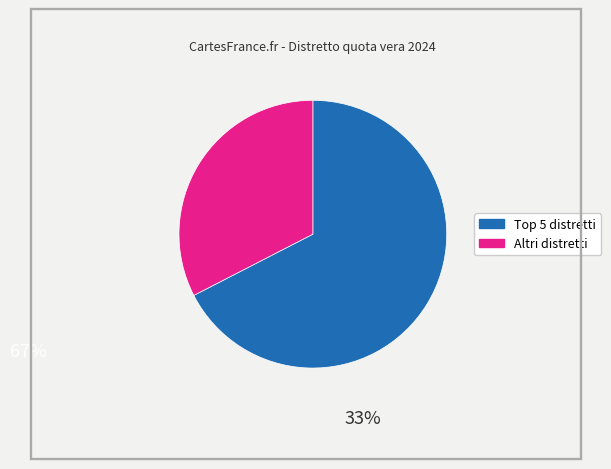

Is there any slice that represents more than half of the pie?

Yes